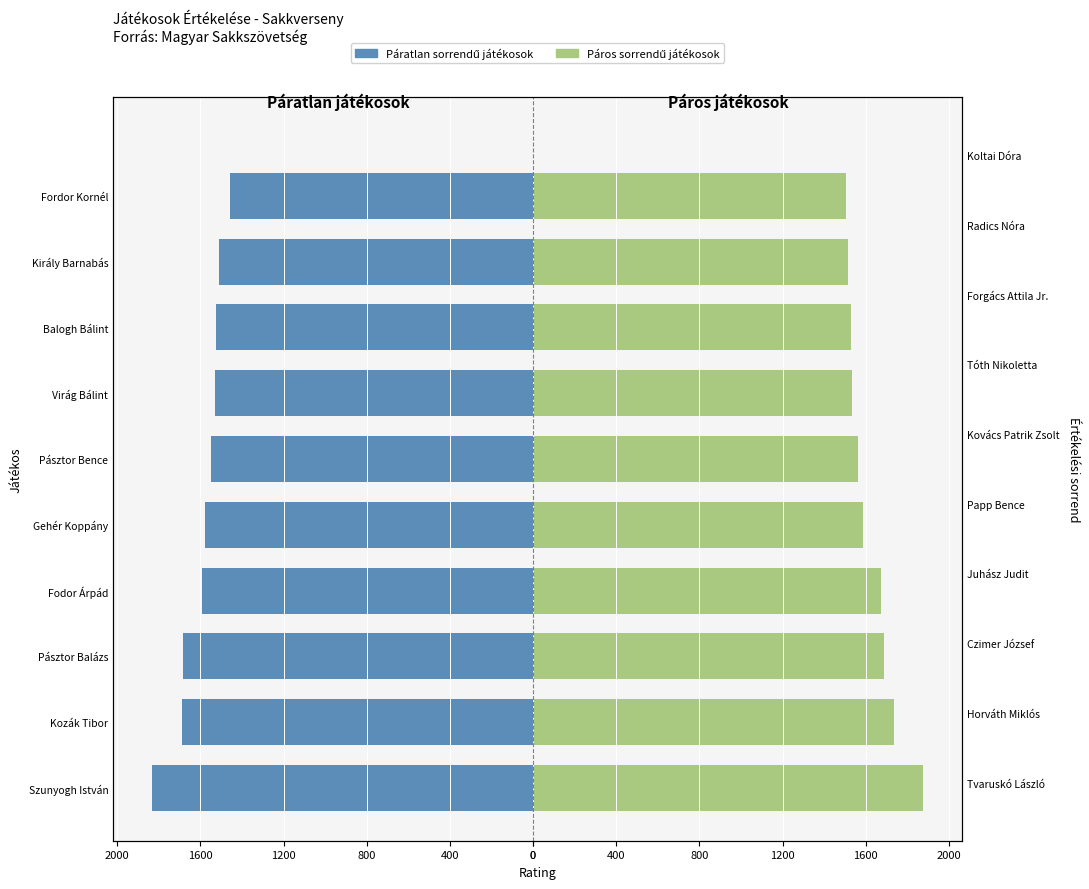

How many bars are there in total?

20